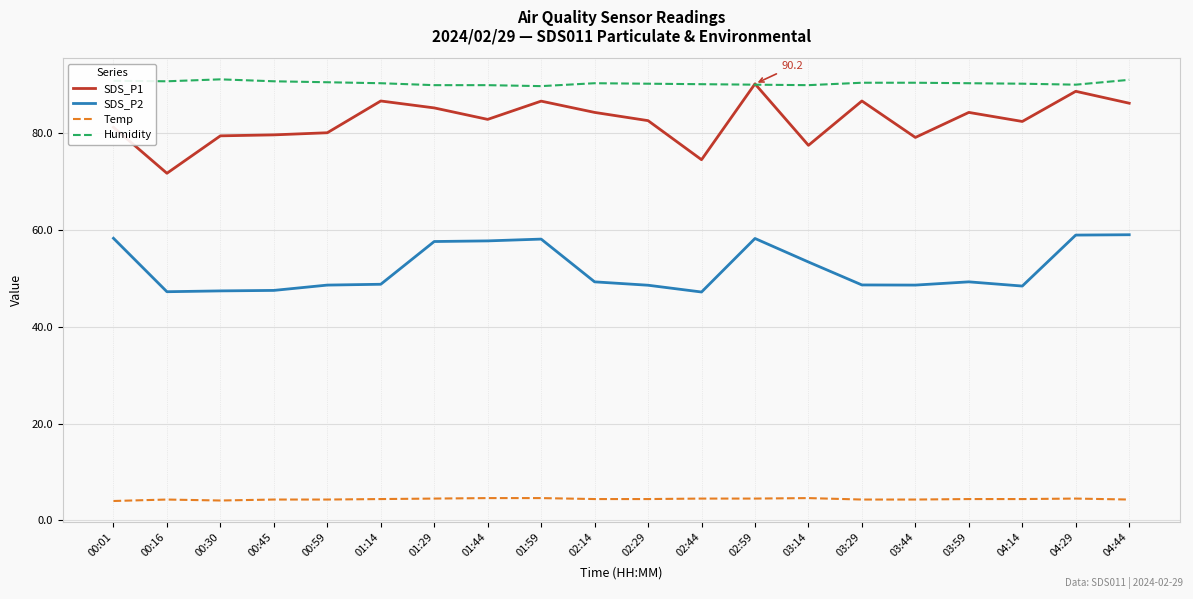

At how many categories does at least one series exceed 13?

20